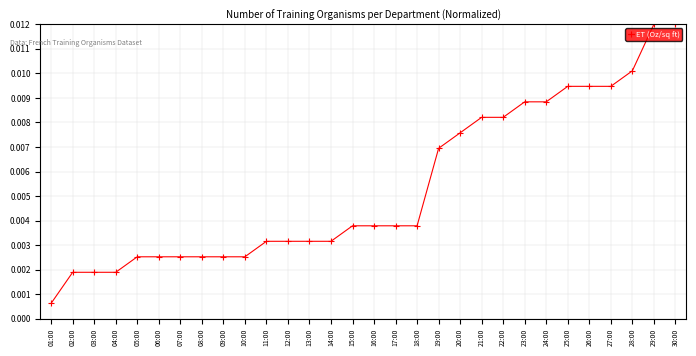

Between 02:00 and 19:00, which is larger?

19:00